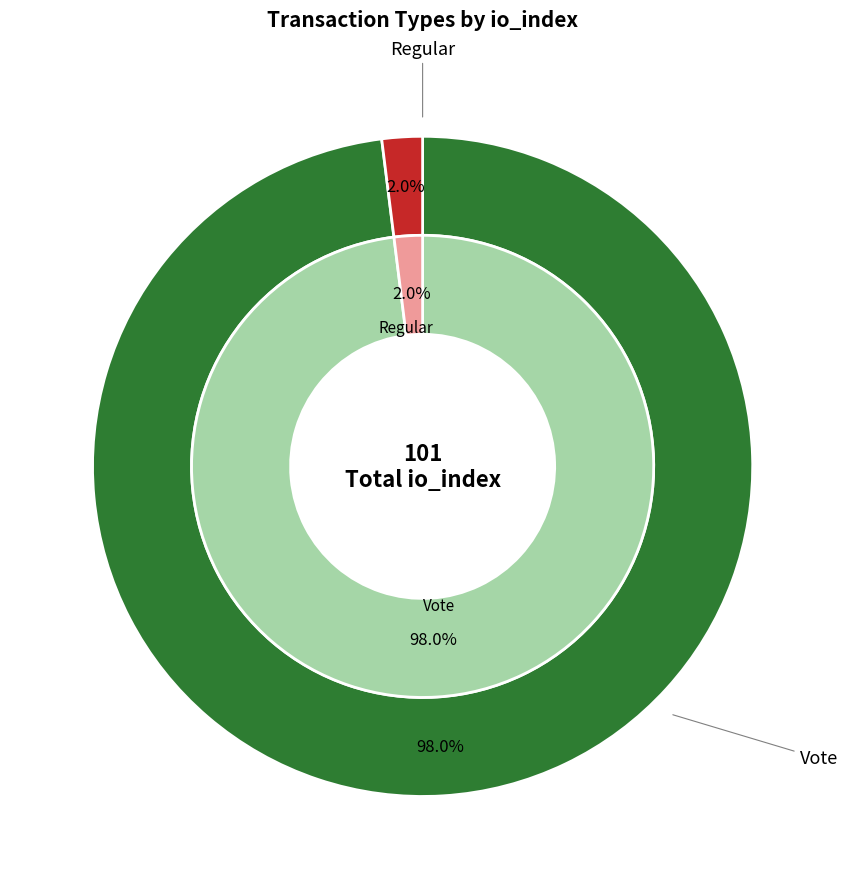

The 1 slice represents 2% of the pie. True or false?

True